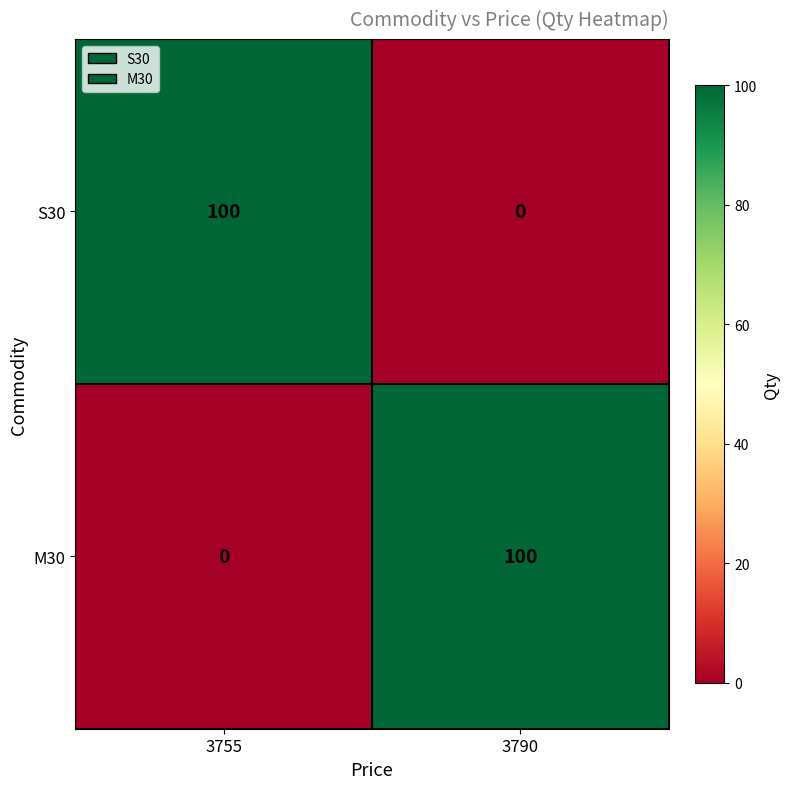

True or false: S30 has a value of 100 at 3755.

True